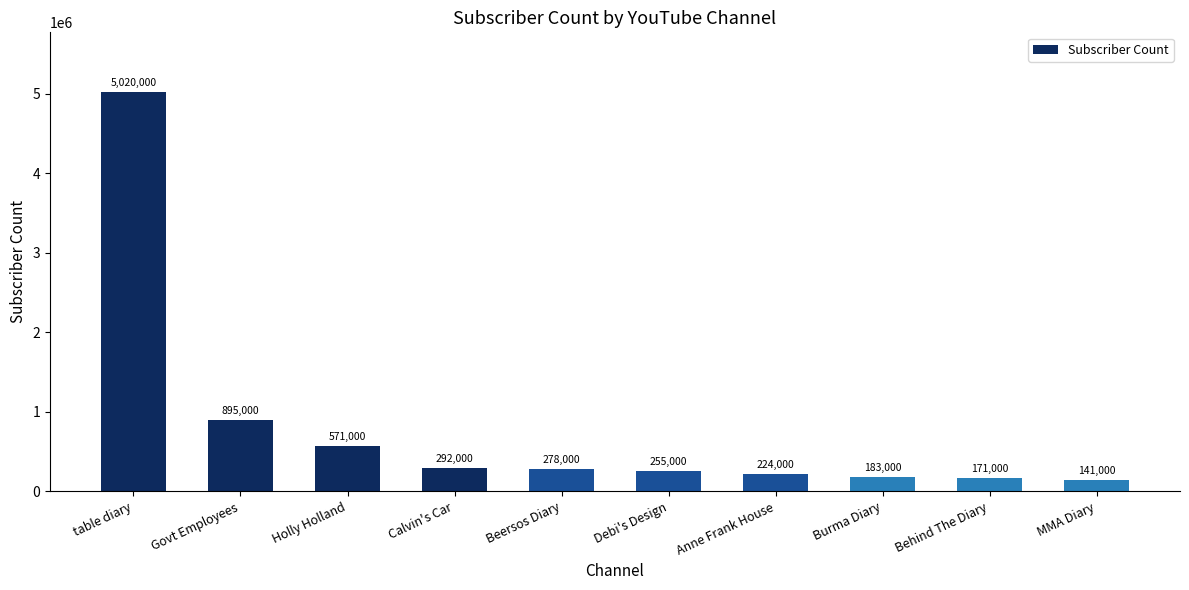

How many data points are less than 278000?

5